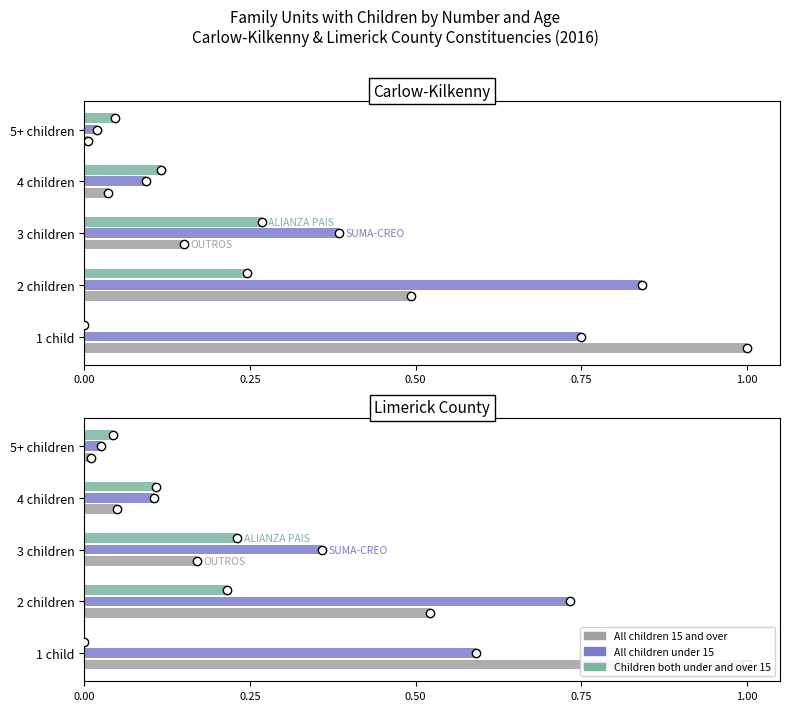

What is the highest value of the All children under 15 series?

0.7